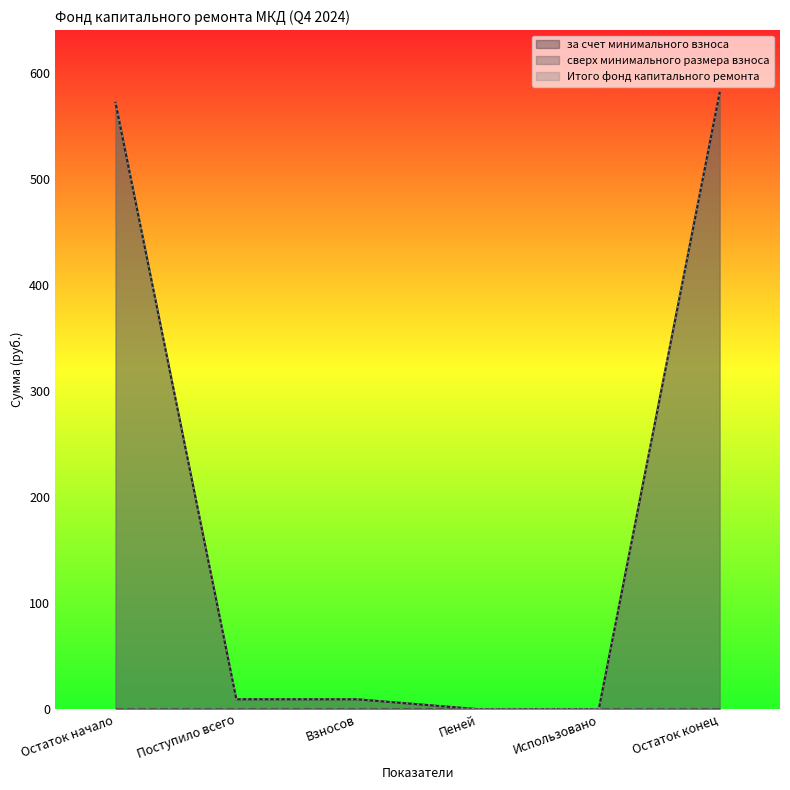

What position from the right is Остаток начало?

6